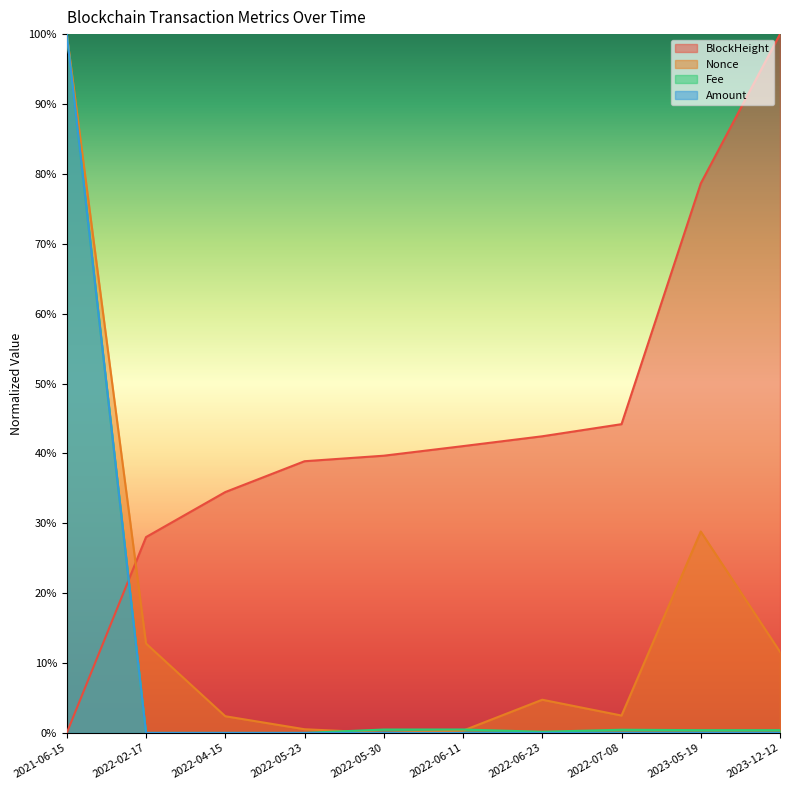

At which category is the sum across all series the highest?

2021-06-15